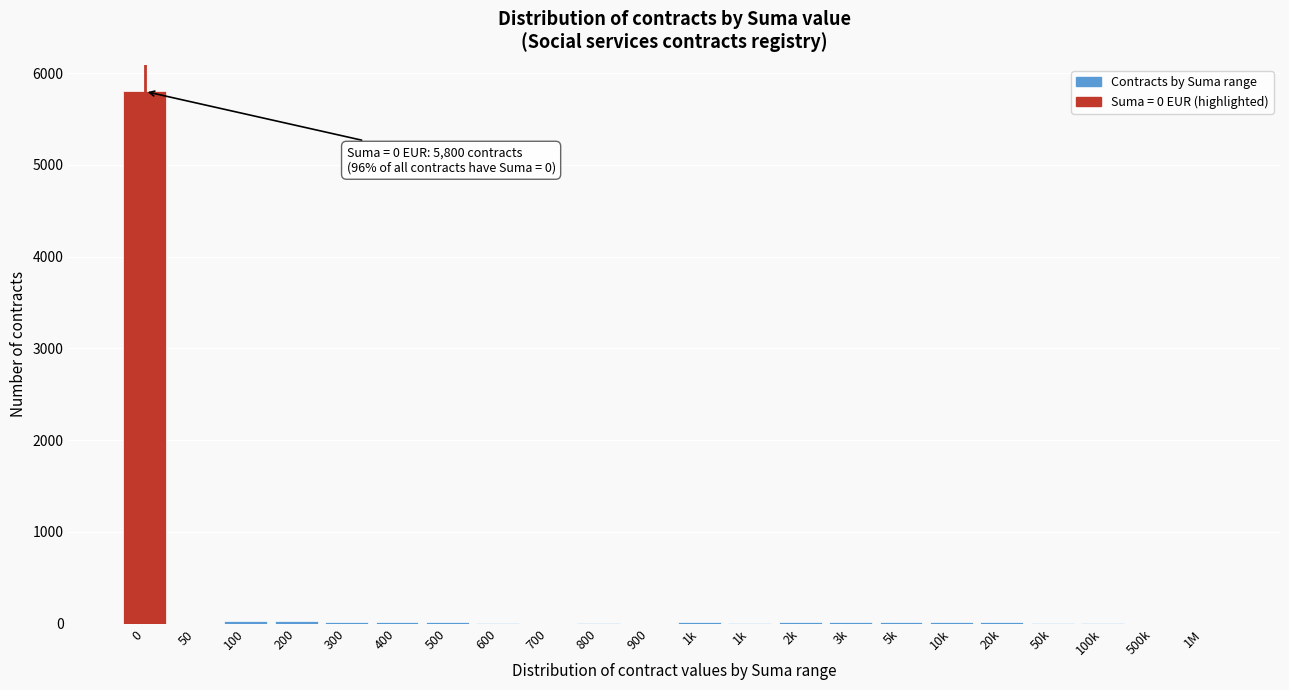

How many series are shown in this chart?

1